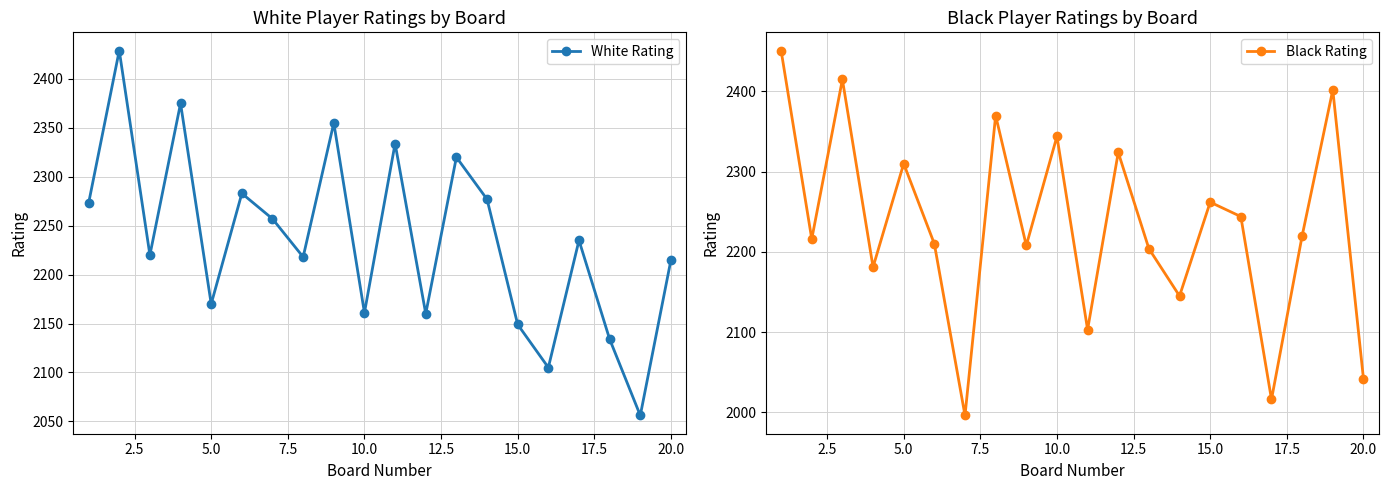

In White Rating, how many points are lower than both neighbors (excluding endpoints)?

7